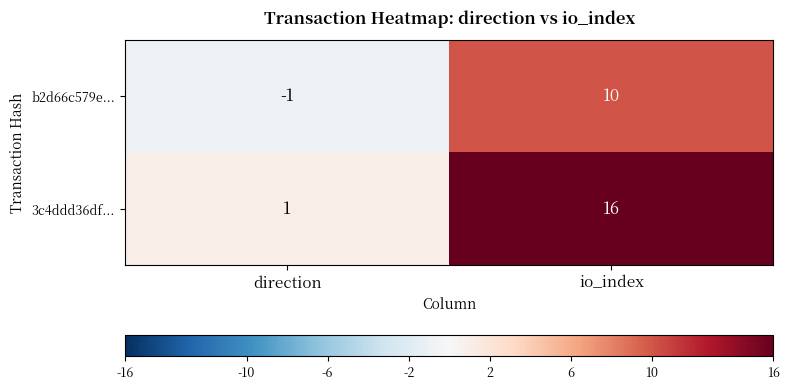

Rank the series by their maximum value, from highest to lowest.

3c4ddd36df..., b2d66c579e...